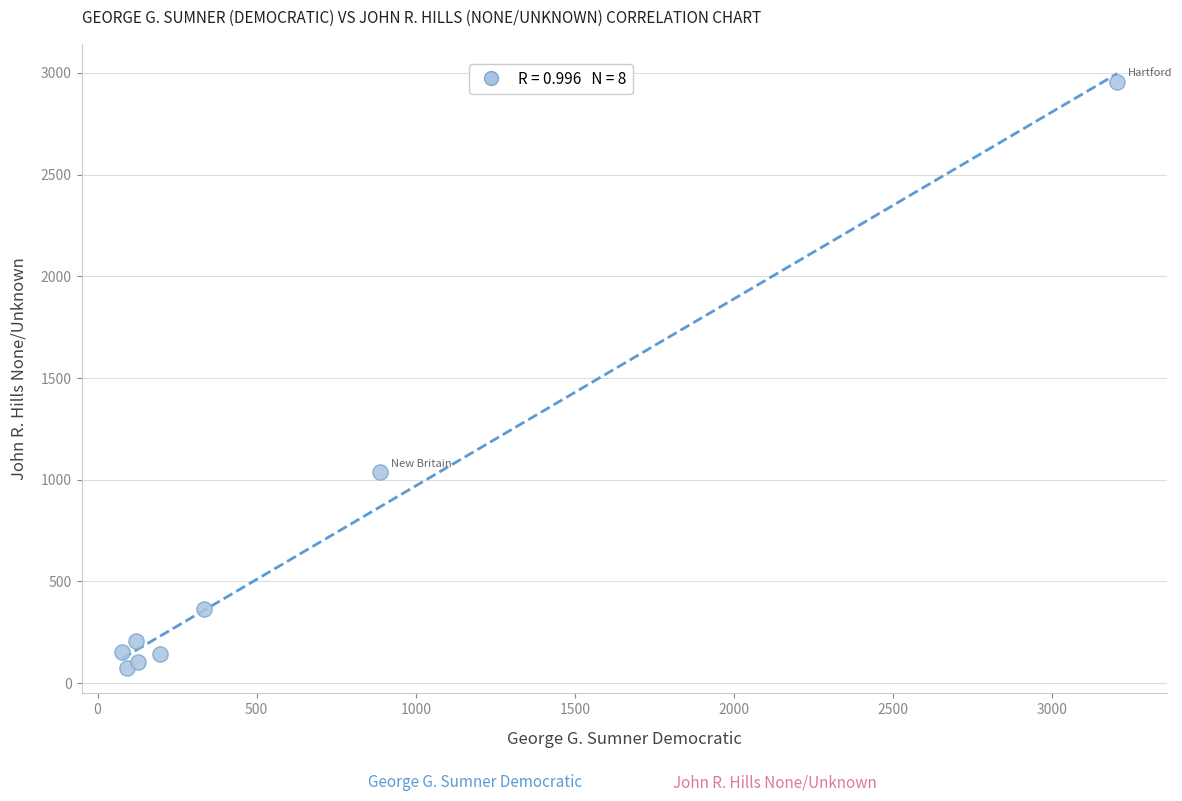

What is the average X value?

630